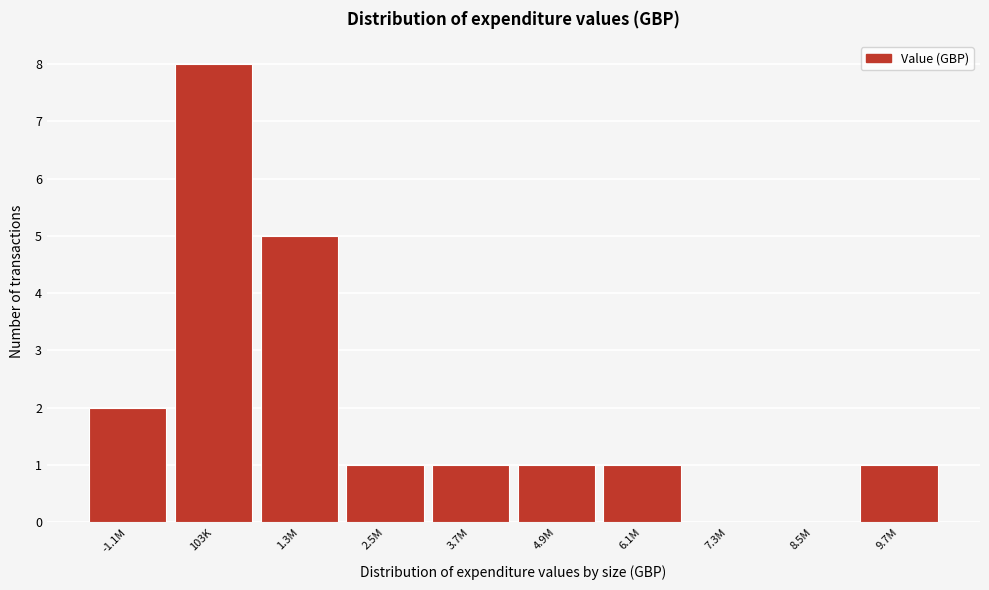

Reading right to left, what are all the values shown in this chart?

9.7M=1	8.5M=0	7.3M=0	6.1M=1	4.9M=1	3.7M=1	2.5M=1	1.3M=5	103K=8	-1.1M=2